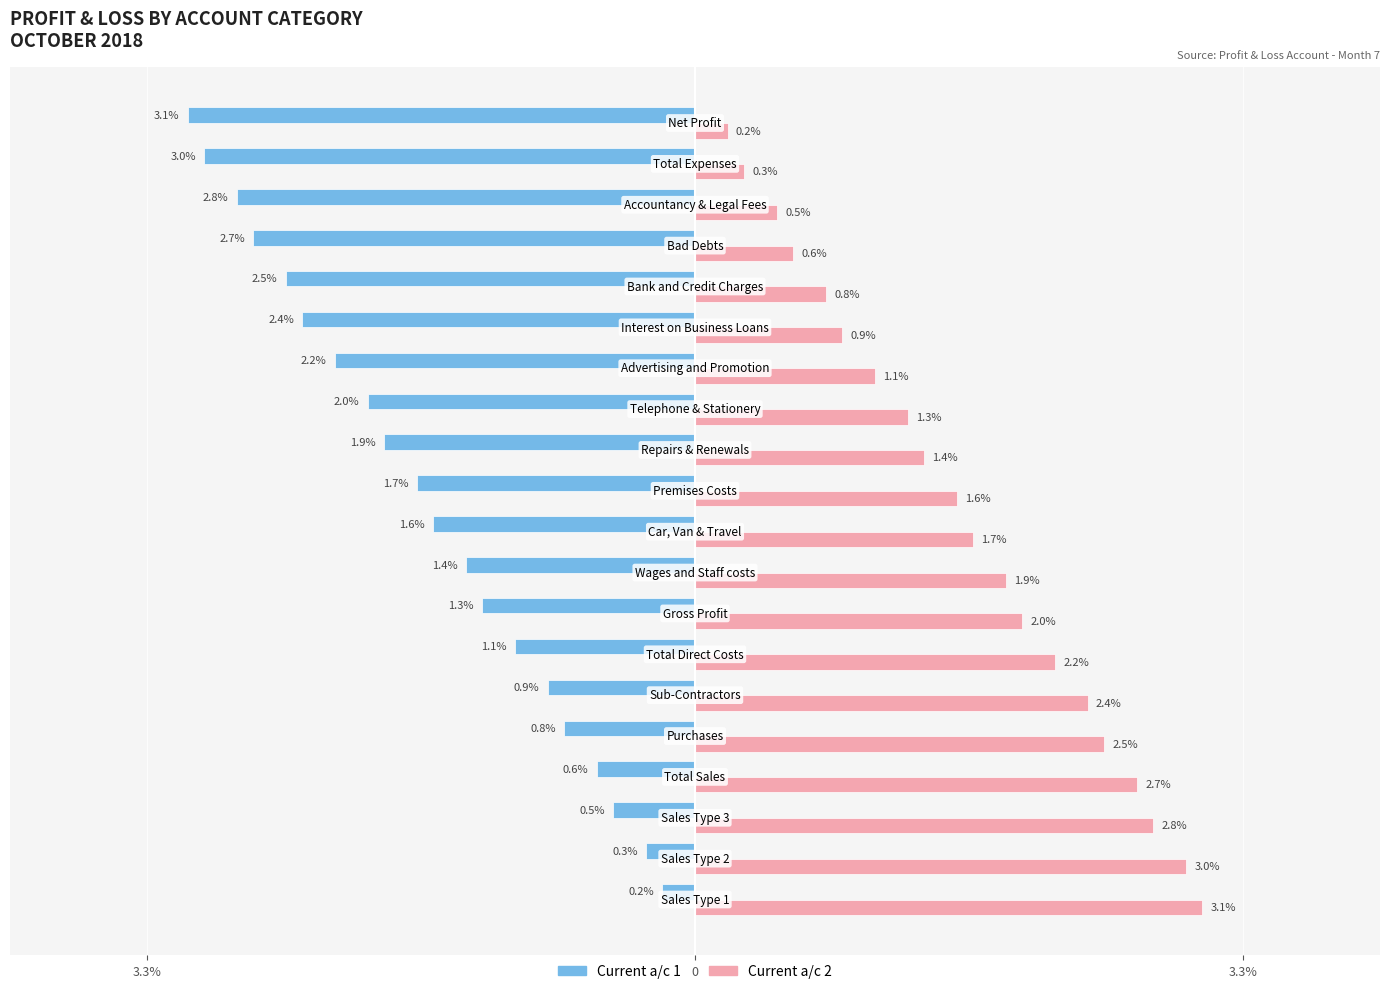

What are all the series names shown in the legend?

Current a/c 1, Current a/c 2